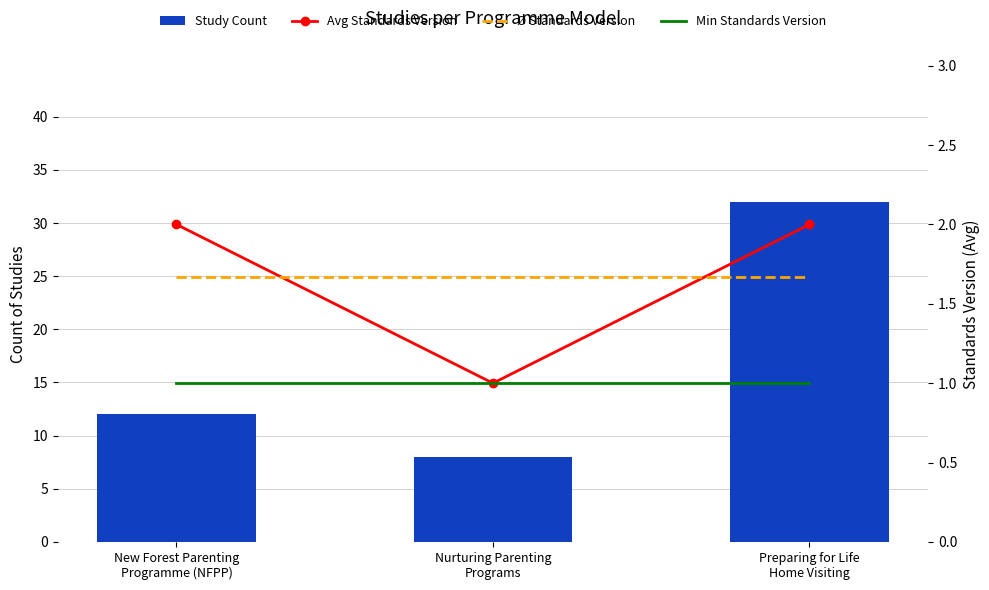

What is the minimum value for Avg Standards Version?

1.0